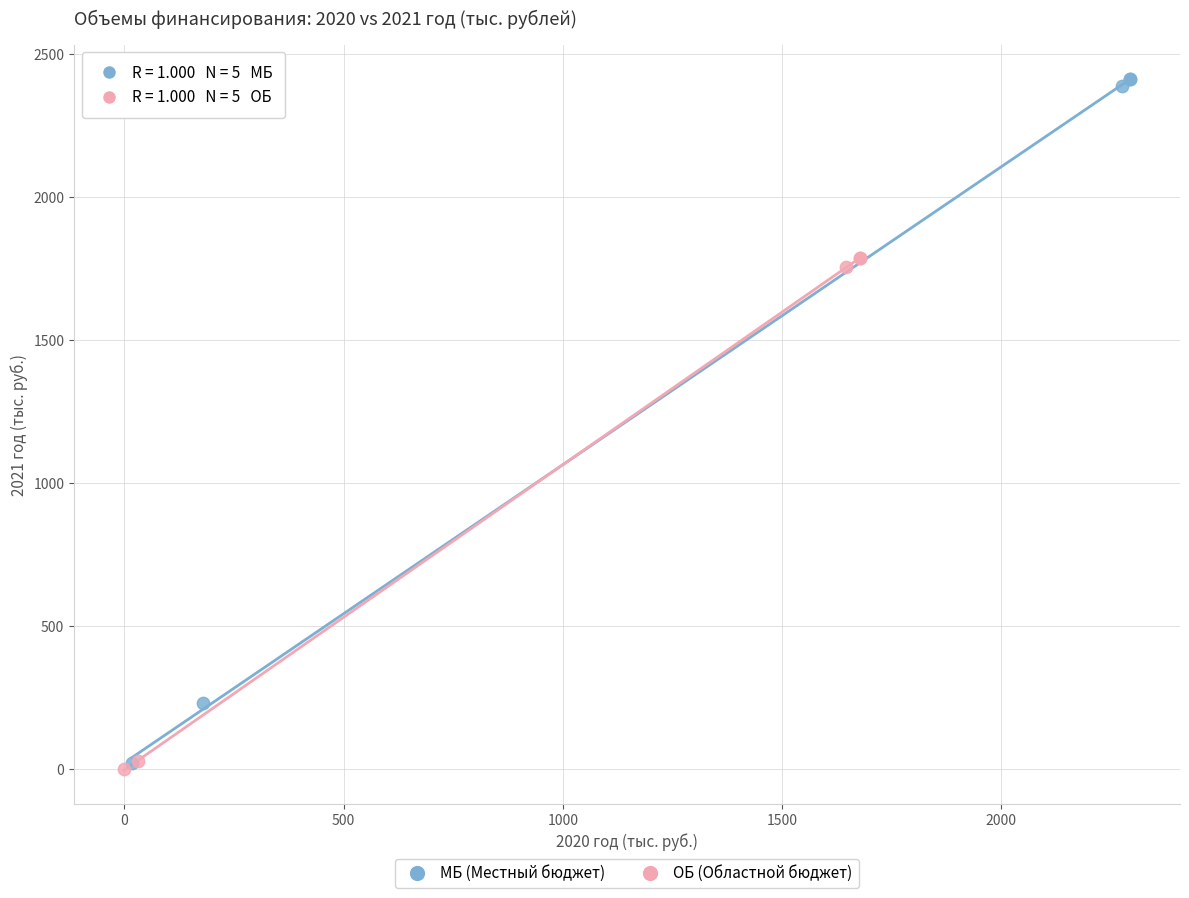

Which series has the widest spread of Y values?

МБ (Местный бюджет)